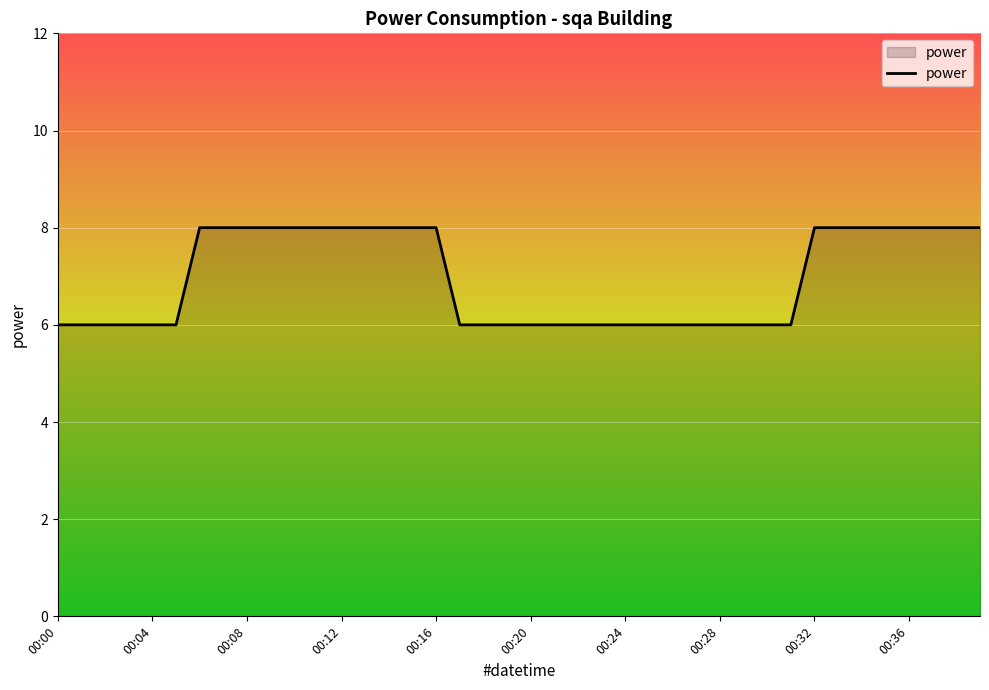

What is the smallest value displayed?

6